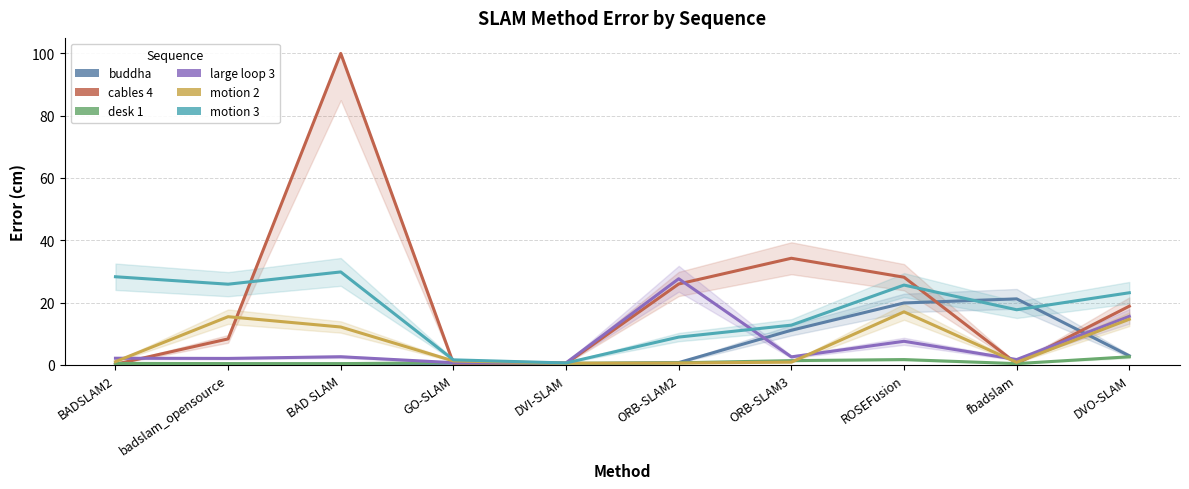

List the series in order of their peak value, highest first.

cables 4, motion 3, large loop 3, buddha, motion 2, desk 1